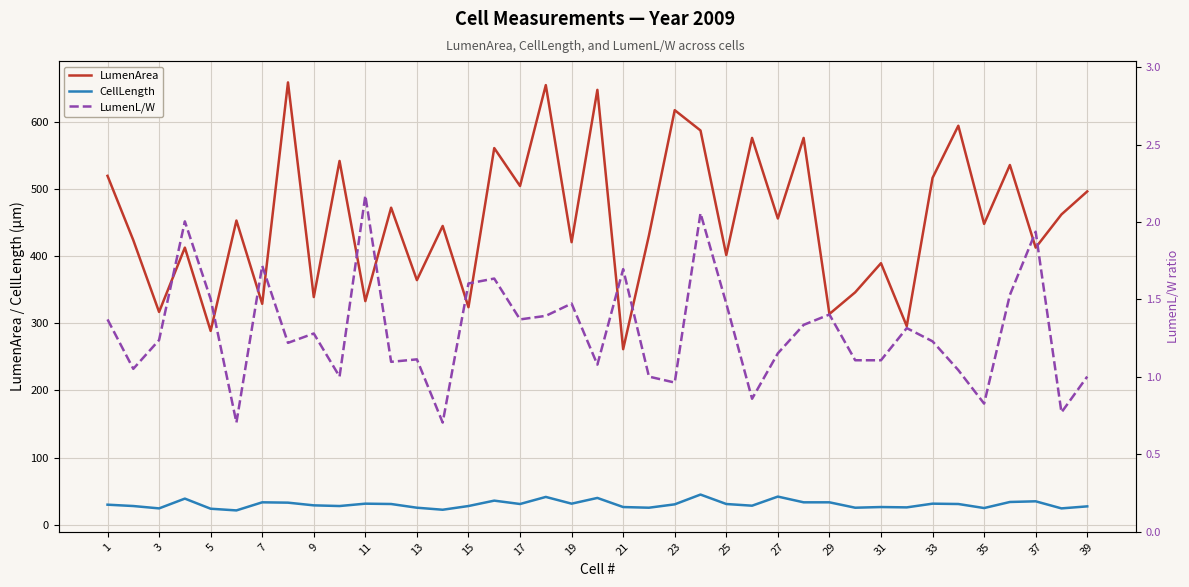

What is the difference between the maximum and second lowest values in the CellLength series?

22.6